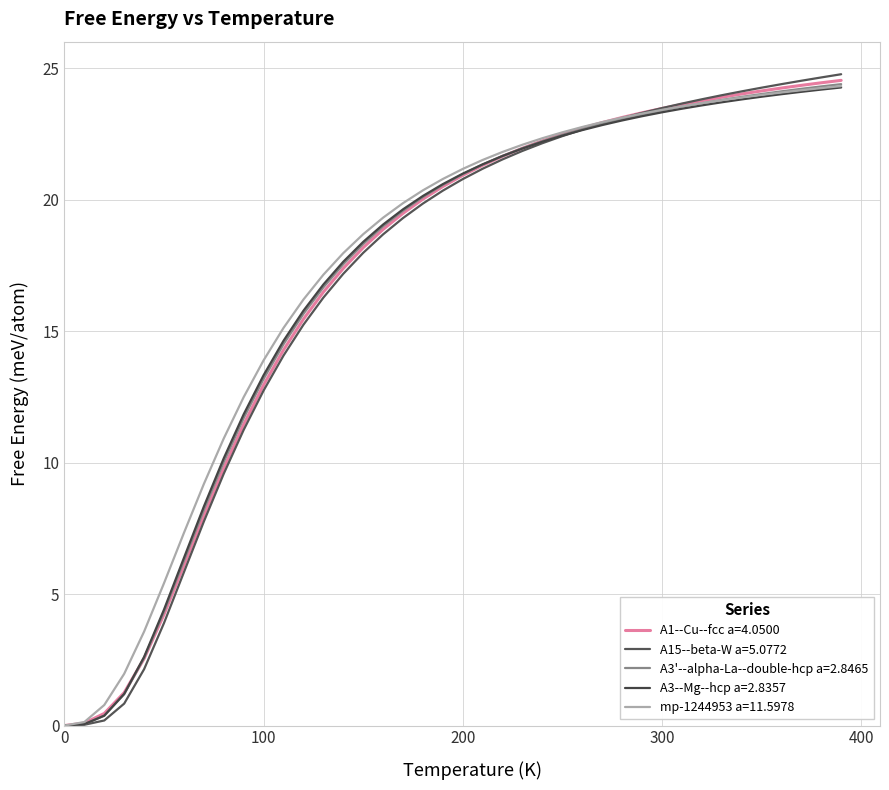

What is the highest value of the A15--beta-W a=5.0772 series?

24.8